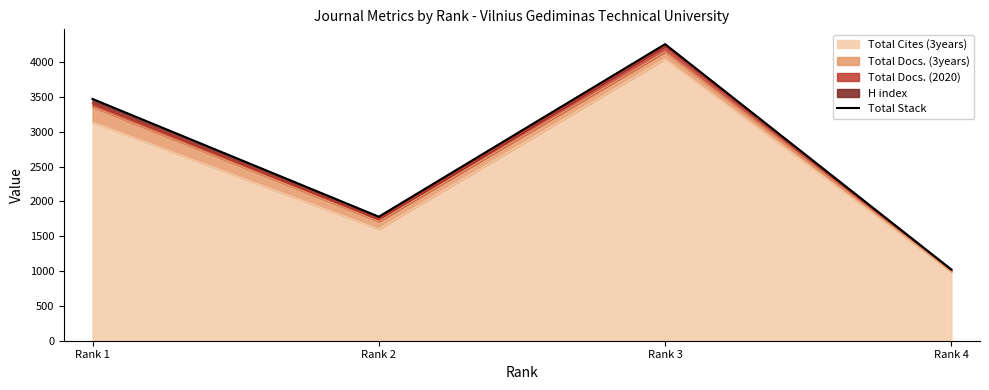

At which category does the data reach its first local valley?

Rank 2